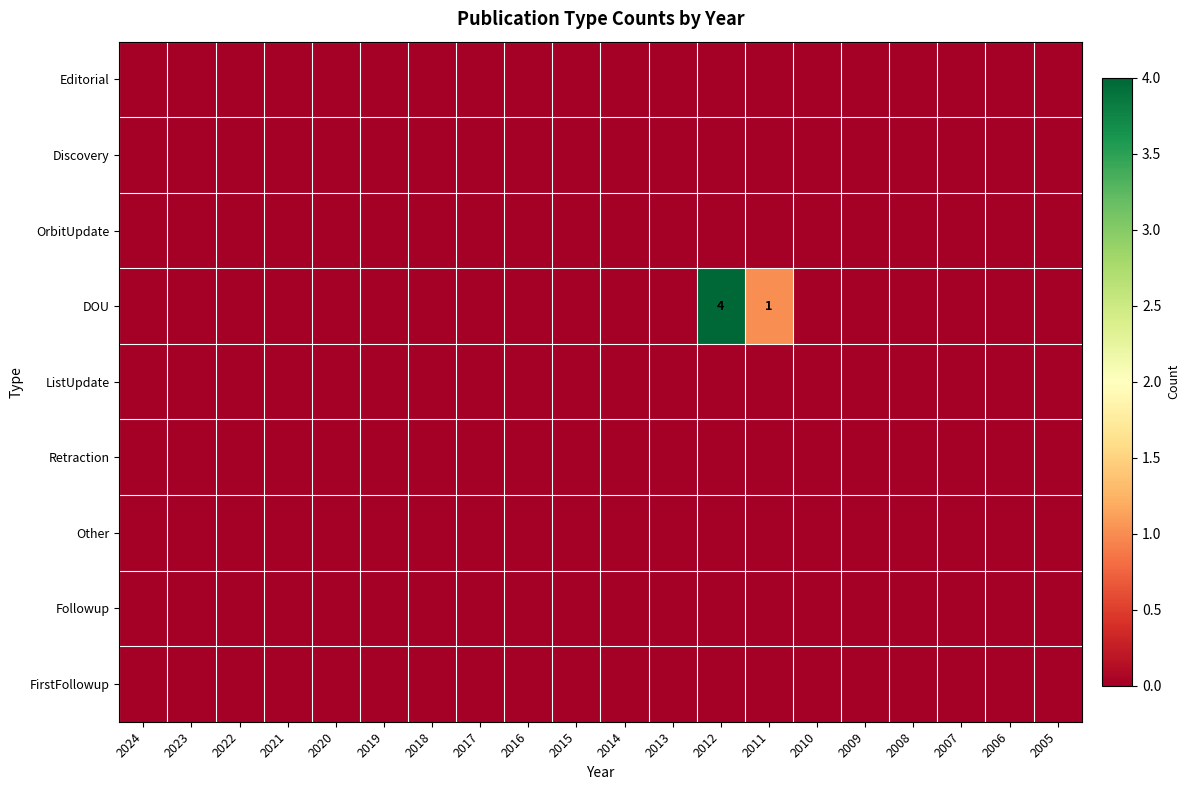

Which series has the largest total across all categories?

DOU